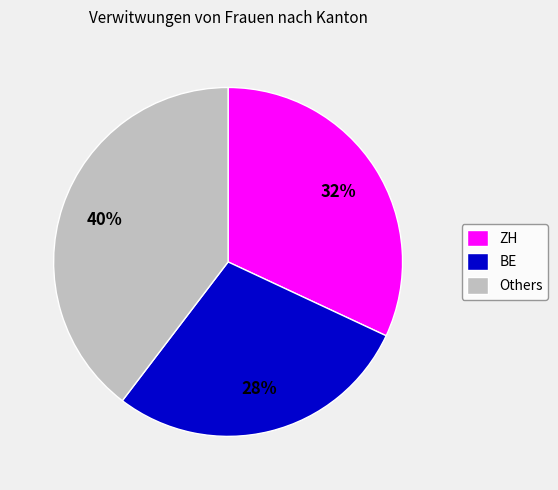

What is the smallest slice in the pie chart?

BE